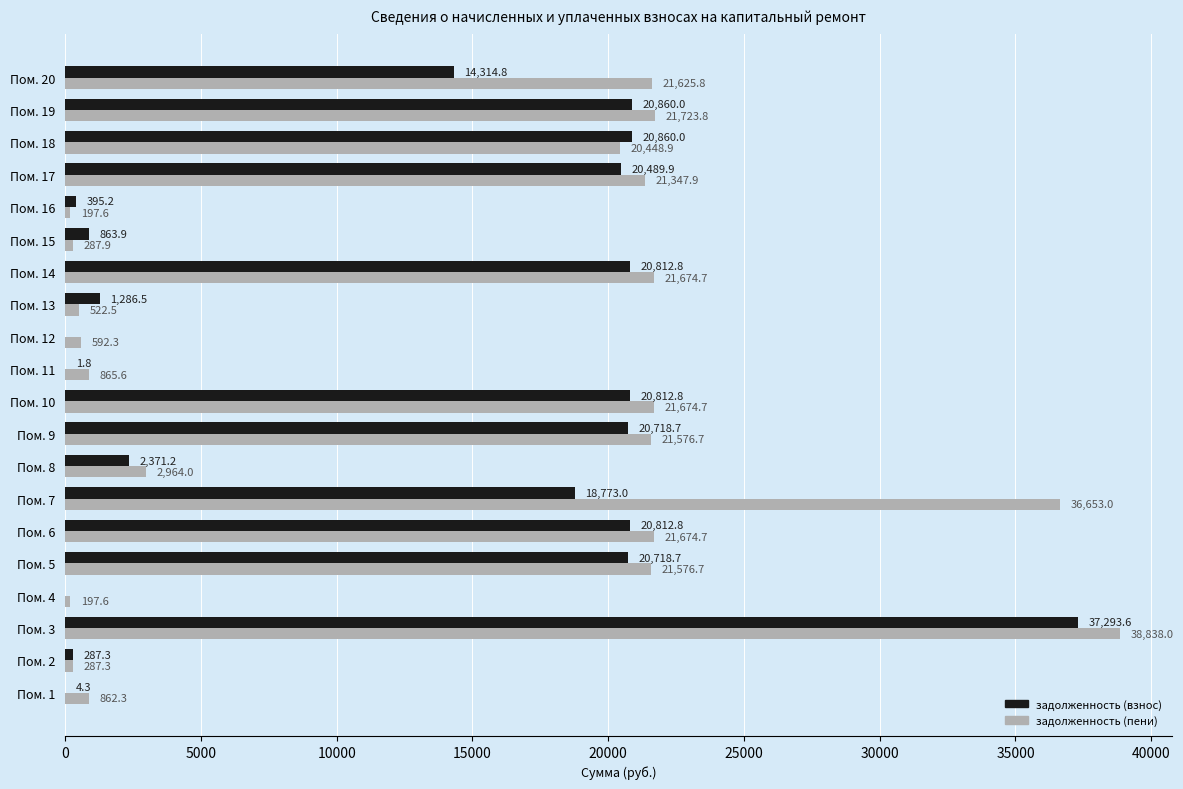

Is it true that задолженность (взнос) equals 1286.5 at Пом. 13?

True